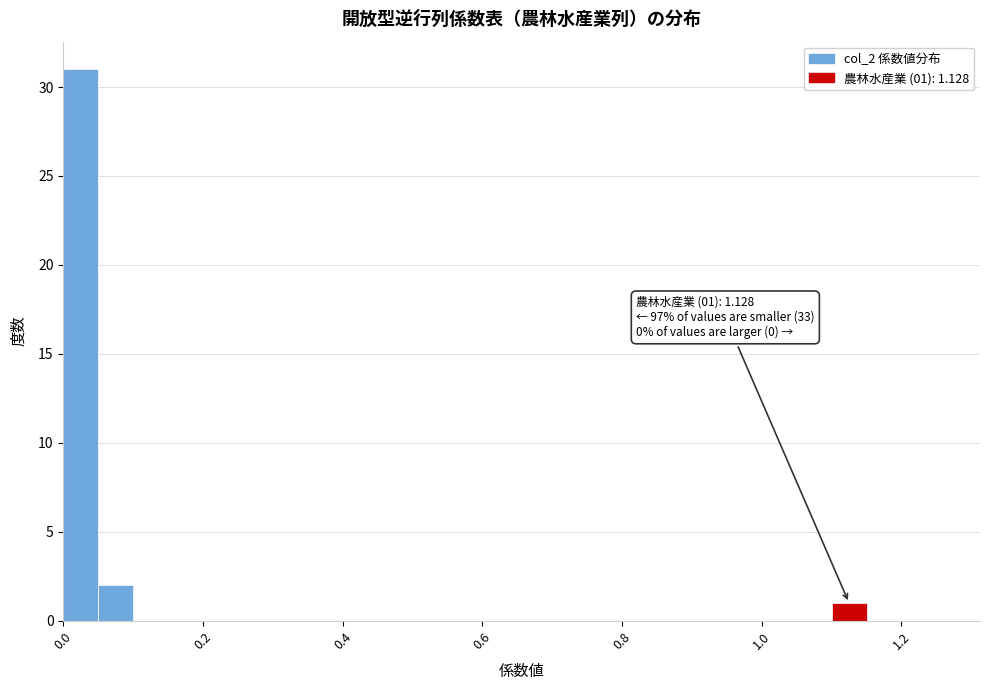

Around what value on the x-axis is the tallest bar? Give the approximate position of its centre, as read against the axis.

0.02